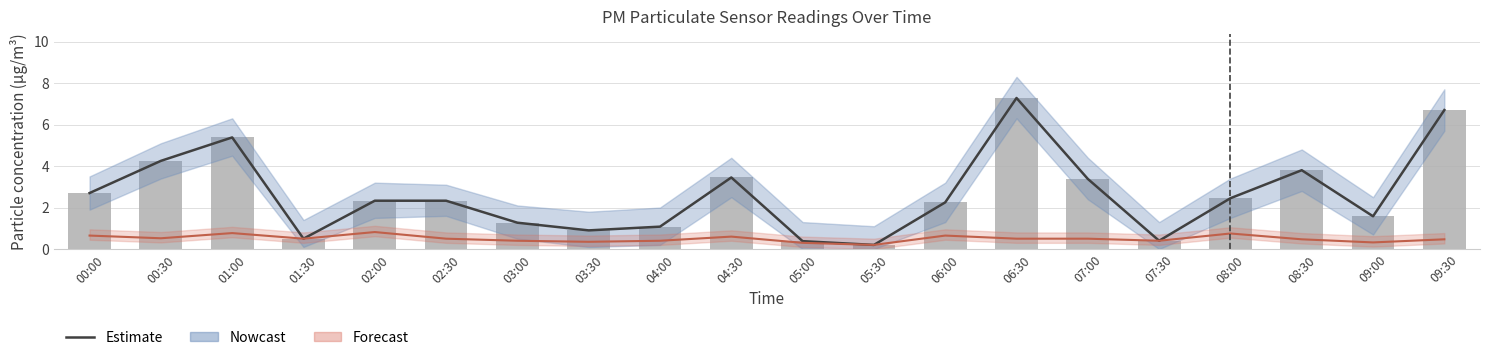

Which category has the highest value across all series?

06:30